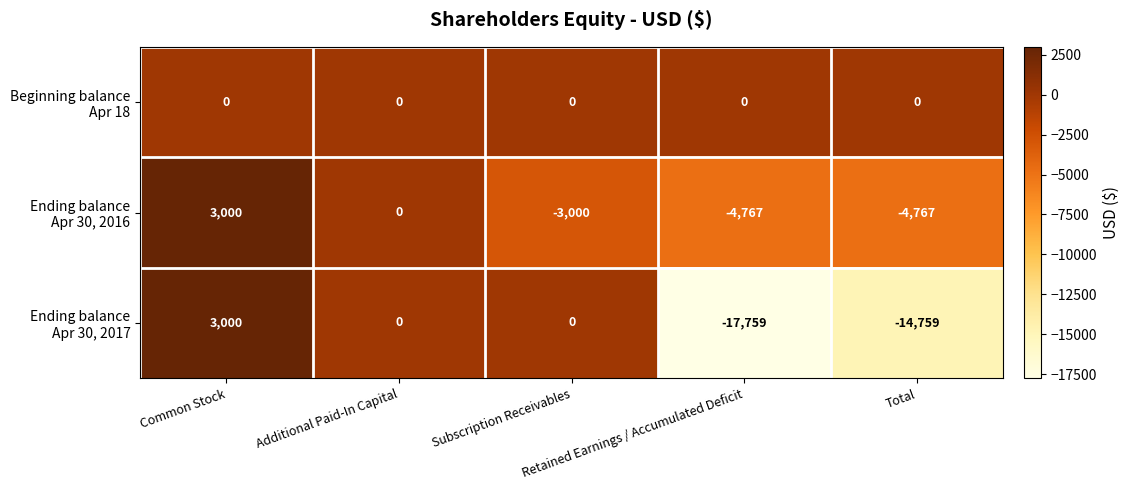

What is the smallest value displayed?

-17759